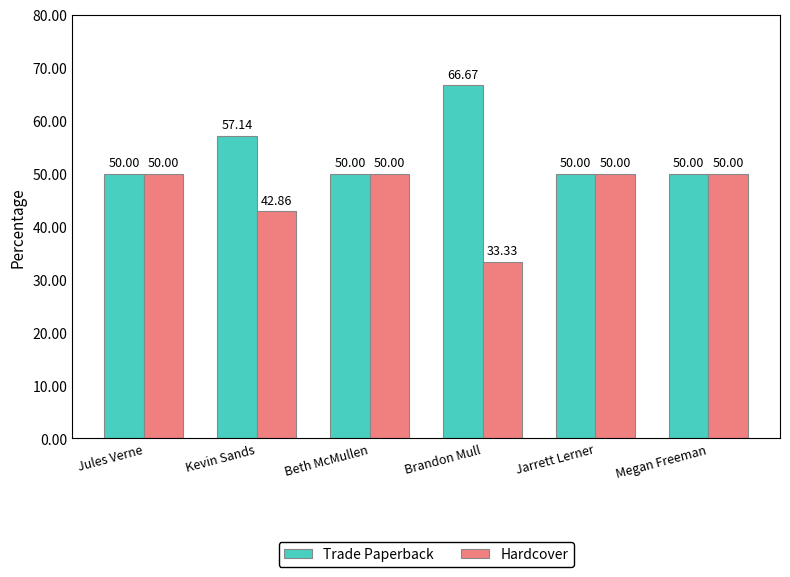

At which label does Hardcover reach its minimum?

Brandon Mull